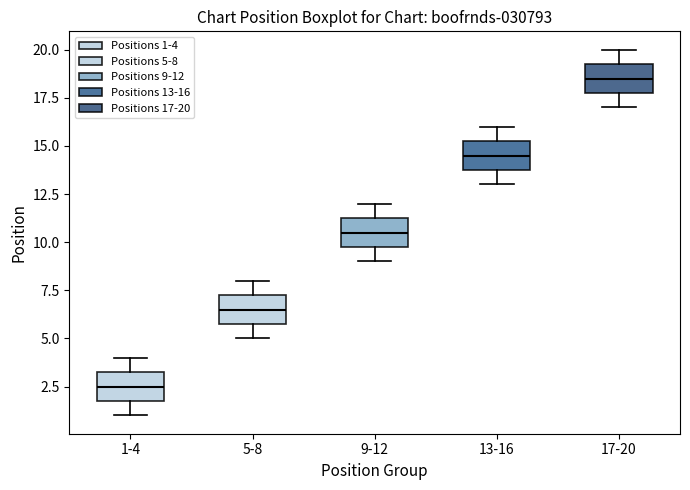

Reading left to right, read every box against the y-axis: the position of its median line, the range the box covers, and the ends of its whiskers. The values are not printed on the chart, so give them approximately, as read against the axis.

1-4: median 2.5, box 2.0 to 3.5, whiskers 1.0 to 4.0
5-8: median 6.5, box 6.0 to 7.5, whiskers 5.0 to 8.0
9-12: median 10.5, box 10.0 to 11.5, whiskers 9.0 to 12.0
13-16: median 14.5, box 14.0 to 15.5, whiskers 13.0 to 16.0
17-20: median 18.5, box 18.0 to 19.5, whiskers 17.0 to 20.0